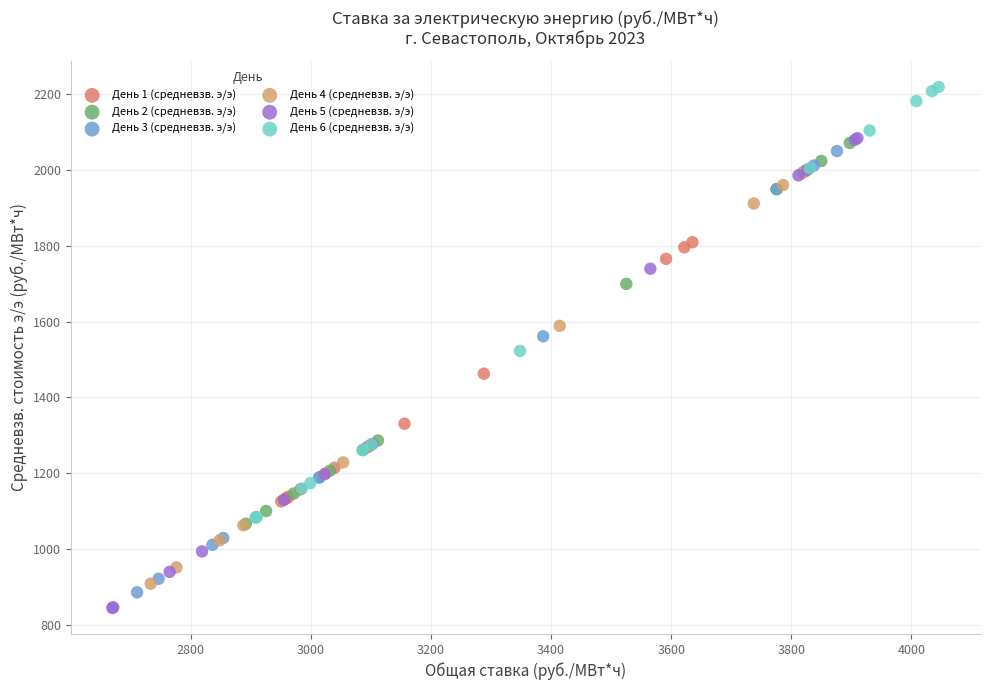

What are all the series names shown in the legend?

День 1 (средневзв. э/э), День 2 (средневзв. э/э), День 3 (средневзв. э/э), День 4 (средневзв. э/э), День 5 (средневзв. э/э), День 6 (средневзв. э/э)